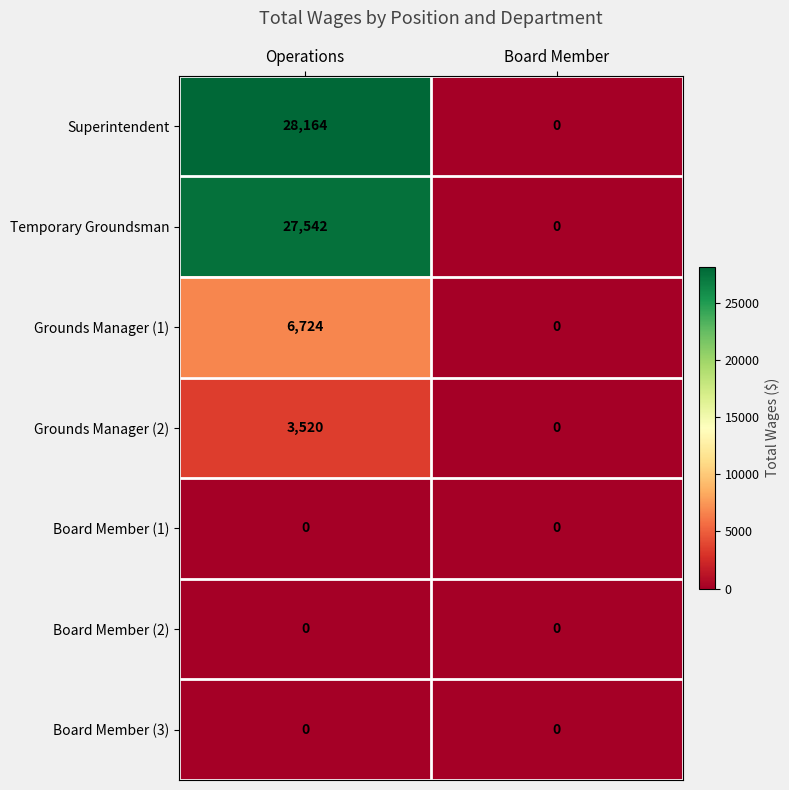

Count the number of categories in the chart.

2